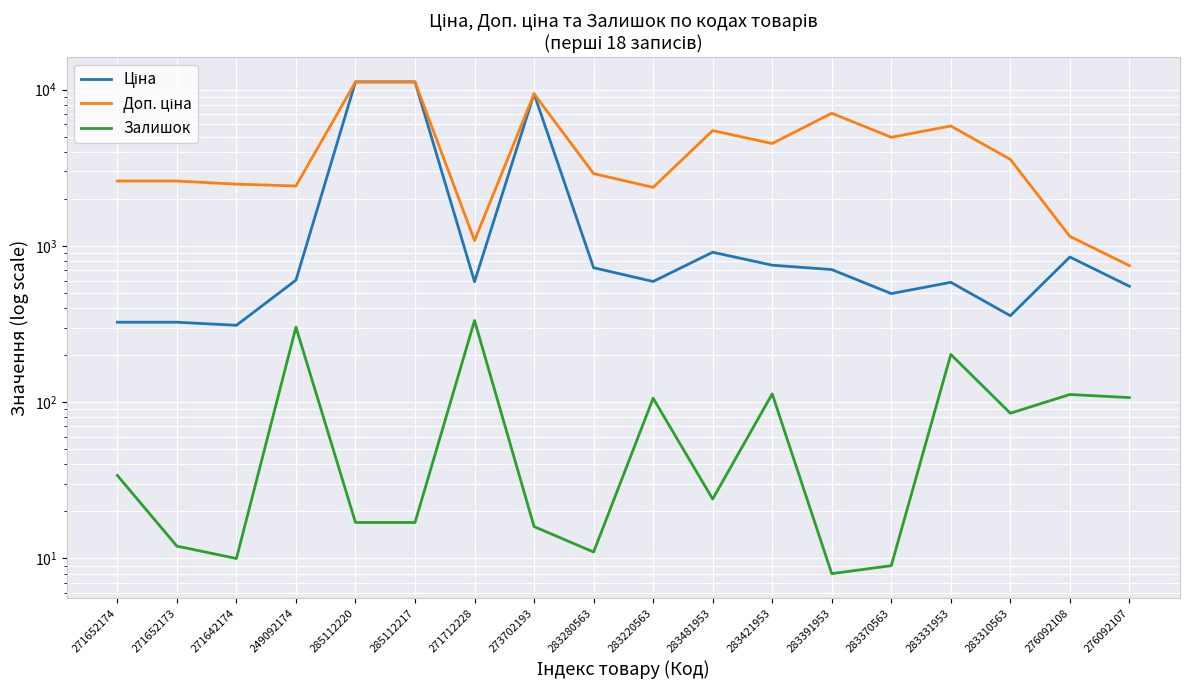

What is the label of the 17th point from the left?

276092108